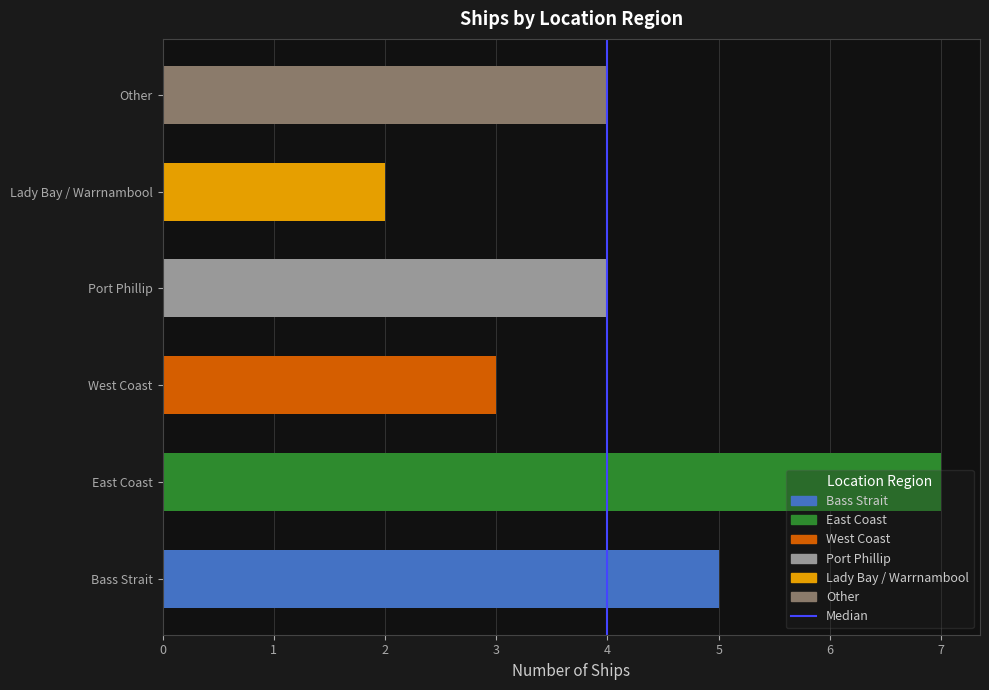

What is the sum of all values?

25